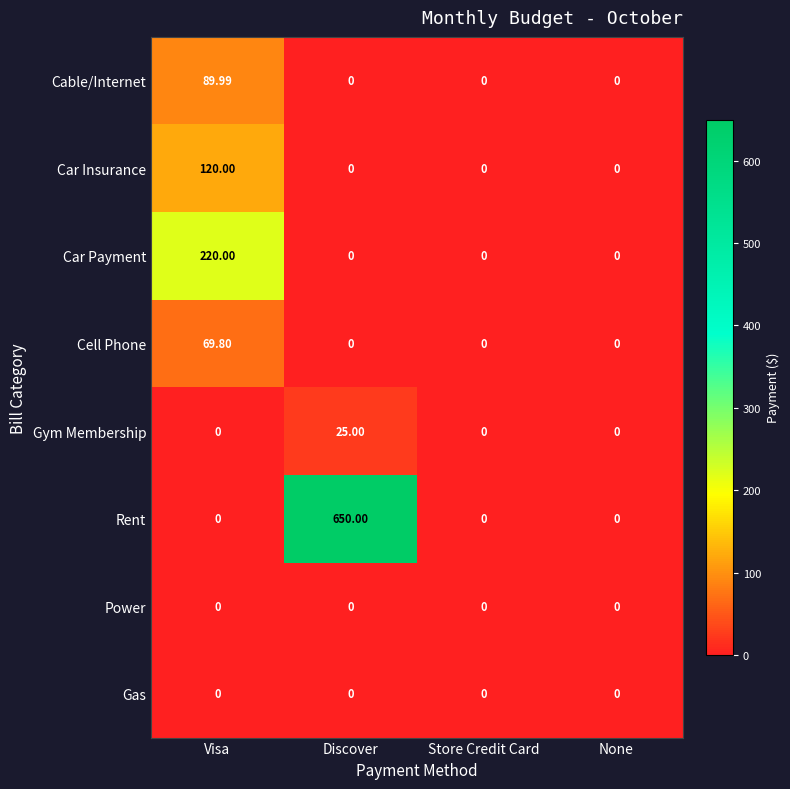

Which series has the widest spread of values?

Rent